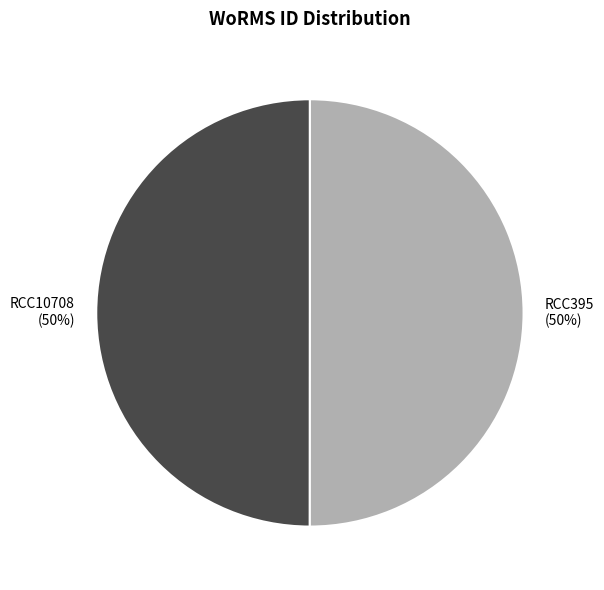

To the nearest percent, what portion does RCC10708 represent?

50%